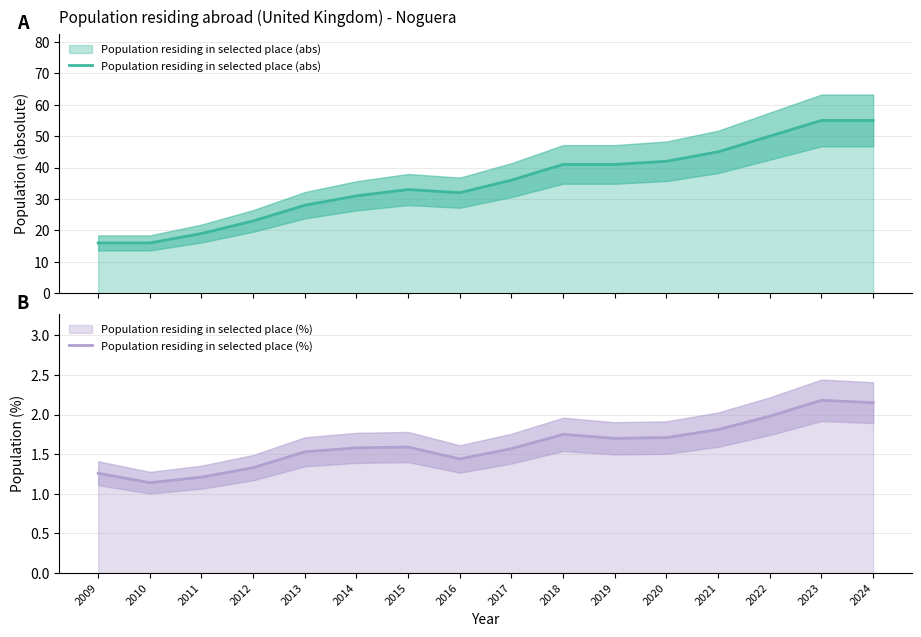

Reading left to right, list all the values displayed in this chart.

Population residing in selected place (abs): 2009=16.0	2010=16.0	2011=19.0	2012=23.0	2013=28.0	2014=31.0	2015=33.0	2016=32.0	2017=36.0	2018=41.0	2019=41.0	2020=42.0	2021=45.0	2022=50.0	2023=55.0	2024=55.0
Population residing in selected place (%): 2009=1.3	2010=1.1	2011=1.2	2012=1.3	2013=1.5	2014=1.6	2015=1.6	2016=1.4	2017=1.6	2018=1.8	2019=1.7	2020=1.7	2021=1.8	2022=2.0	2023=2.2	2024=2.1